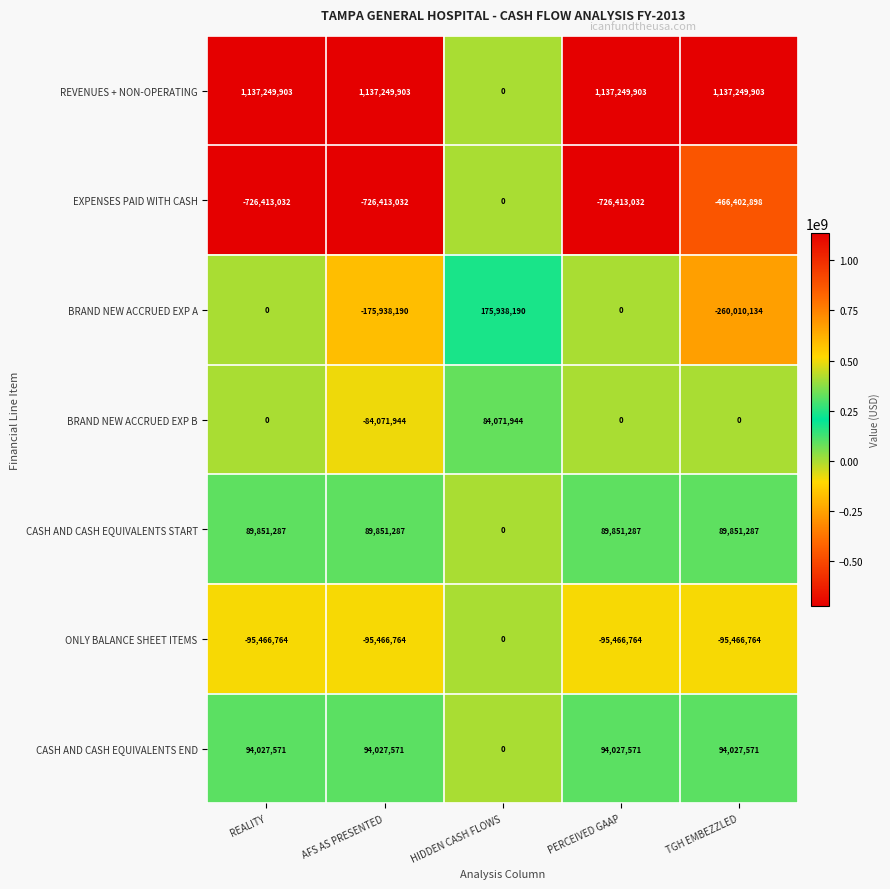

What value does the EXPENSES PAID WITH CASH series have at AFS AS PRESENTED, to the nearest 10?

-726413030